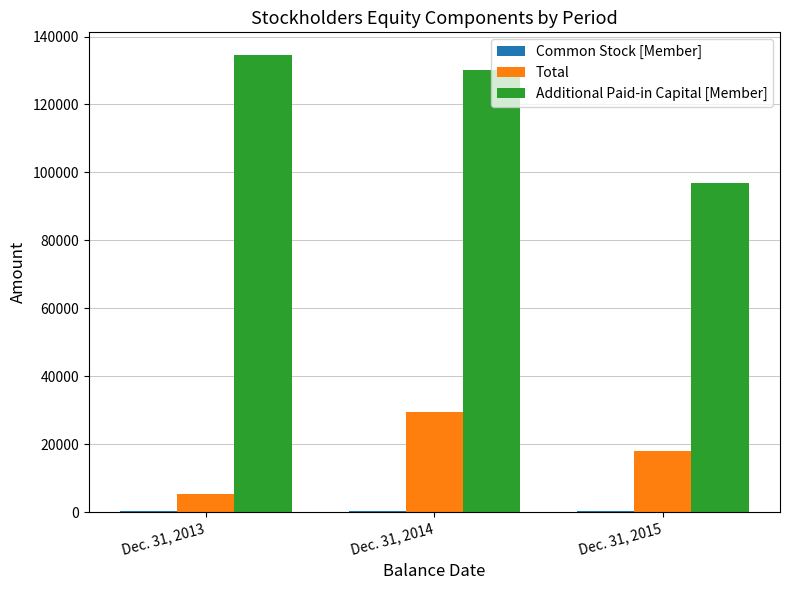

Which series has the largest range (max minus min)?

Additional Paid-in Capital [Member]